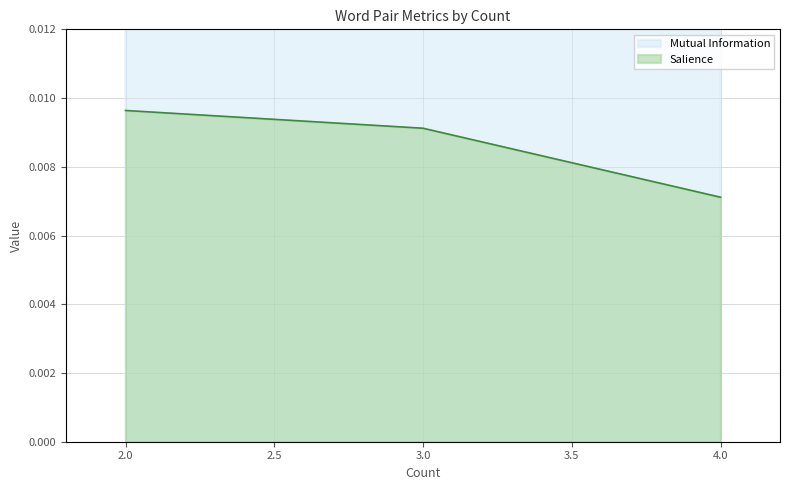

True or false: Salience and Mutual Information intersect in this chart.

False